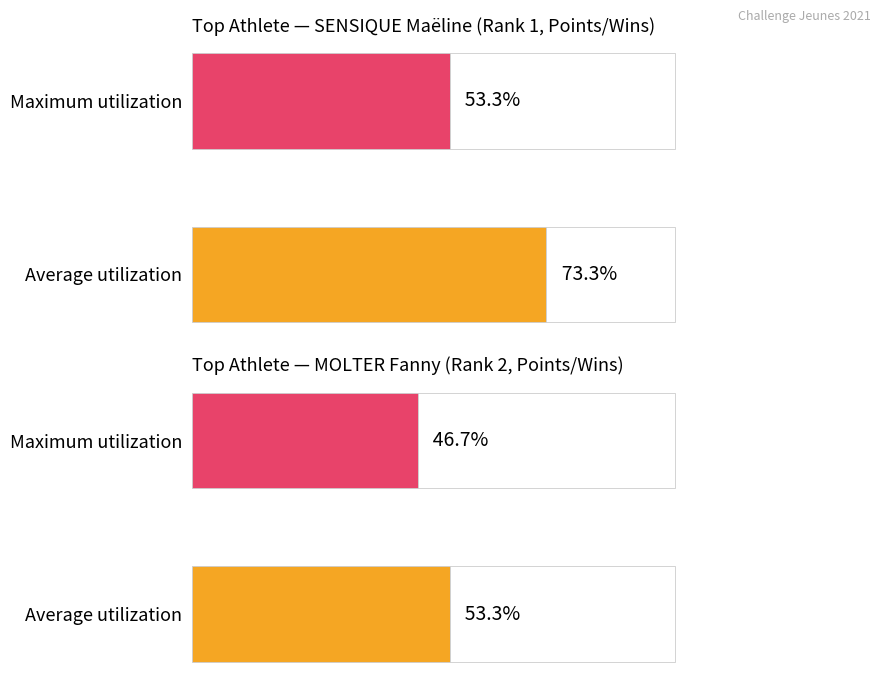

What are all the series names shown in the legend?

Average utilization, Maximum utilization